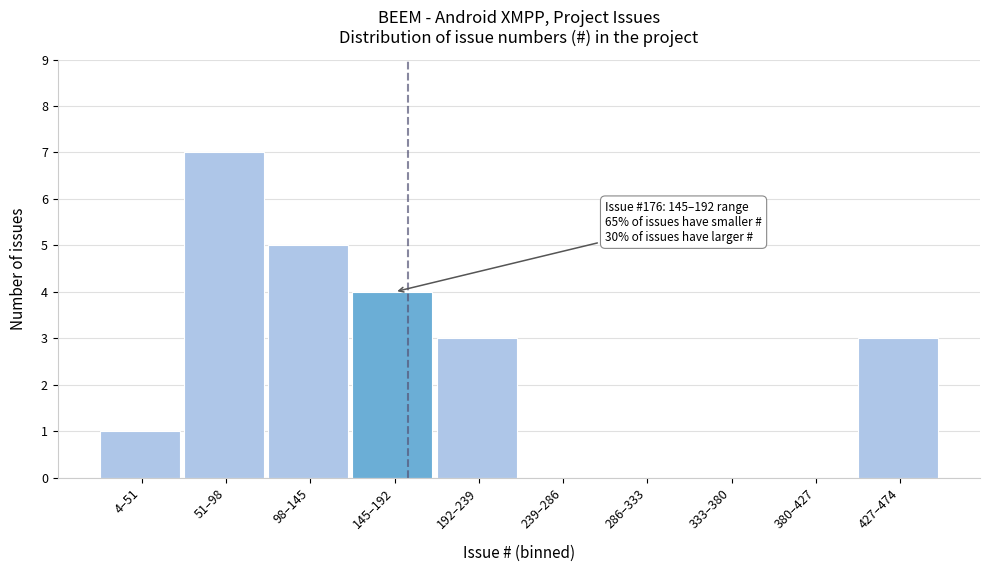

Reading left to right, extract all data points from this chart.

4–51=1	51–98=7	98–145=5	145–192=4	192–239=3	239–286=0	286–333=0	333–380=0	380–427=0	427–474=3